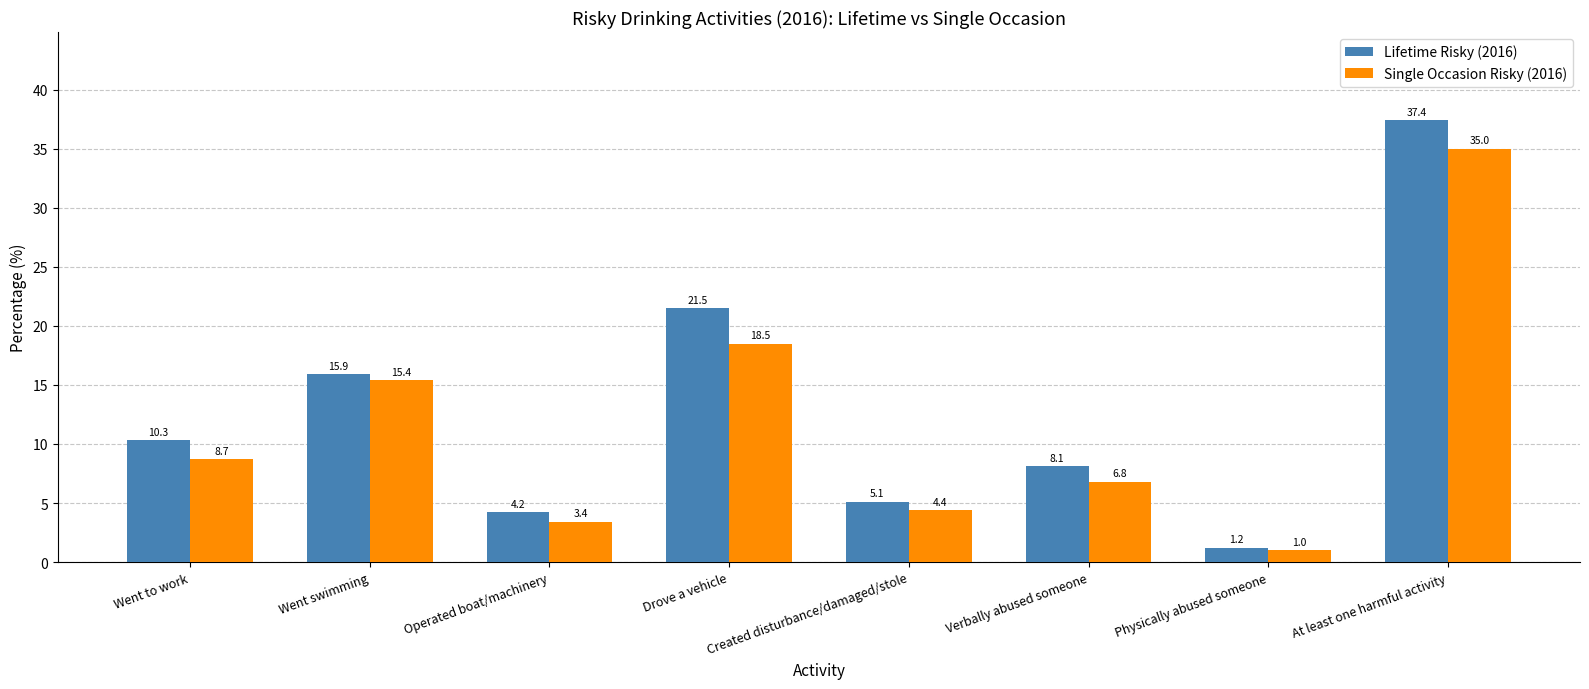

How many values in the Single Occasion Risky (2016) series exceed 8?

4